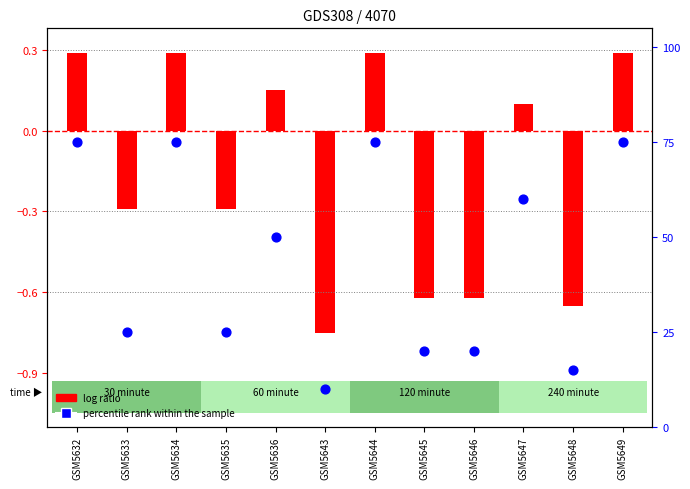

Which has a higher value, GSM5635 or GSM5634?

GSM5634